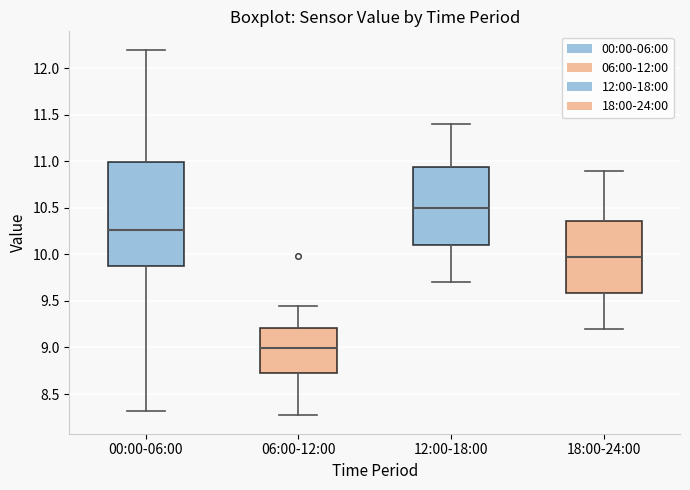

Reading left to right, transcribe this box plot: for each box, give where its median line is, the range the box spans, and where its two whiskers end, as read against the y-axis. The values are not printed on the chart, so give them approximately, as read against the axis.

00:00-06:00: median 10.25, box 9.85 to 11.00, whiskers 8.30 to 12.20
06:00-12:00: median 9.00, box 8.75 to 9.20, whiskers 8.25 to 9.45
12:00-18:00: median 10.50, box 10.10 to 10.95, whiskers 9.70 to 11.40
18:00-24:00: median 10.00, box 9.60 to 10.35, whiskers 9.20 to 10.90